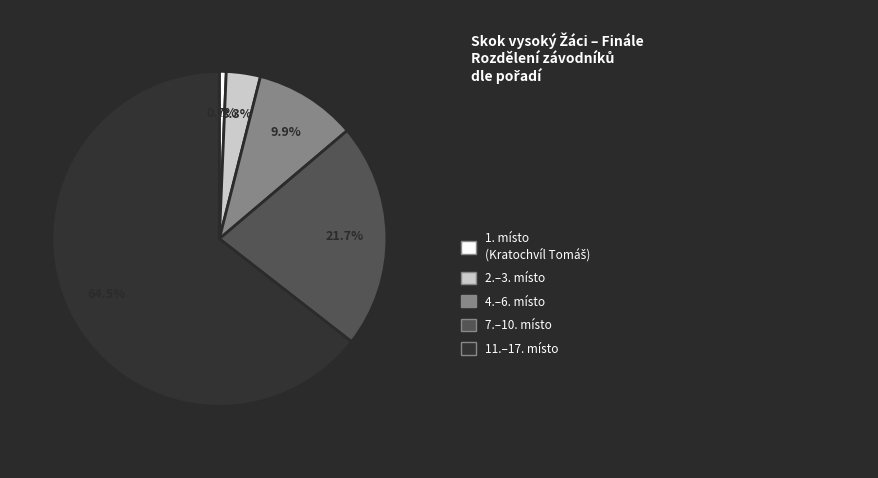

Does any single category account for the majority?

Yes